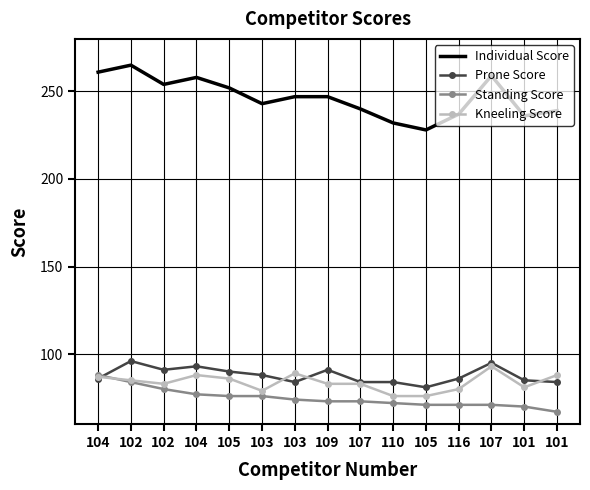

List the labels in order of Prone Score value, largest first.

102, 107, 104, 102, 109, 105, 103, 104, 116, 101, 103, 107, 110, 101, 105